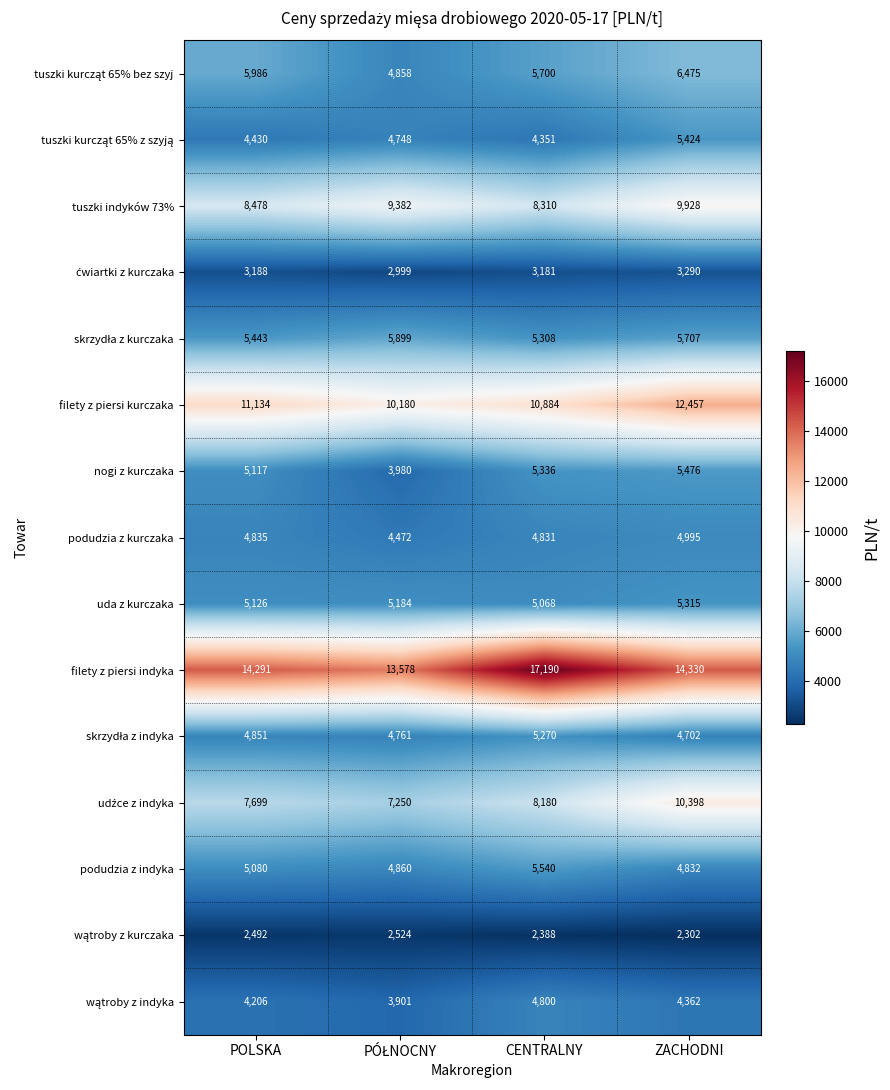

Count the number of data series in this chart.

15